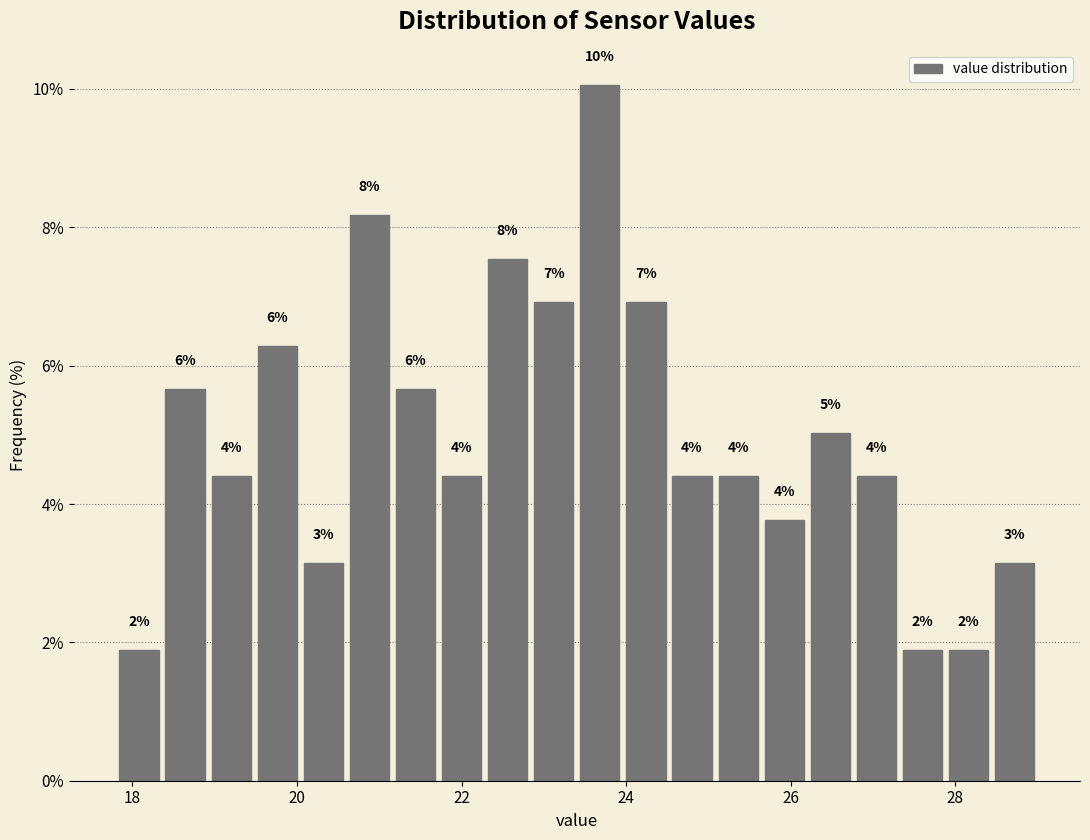

Around what value on the x-axis is the tallest bar? Give the approximate position of its centre, as read against the axis.

23.6